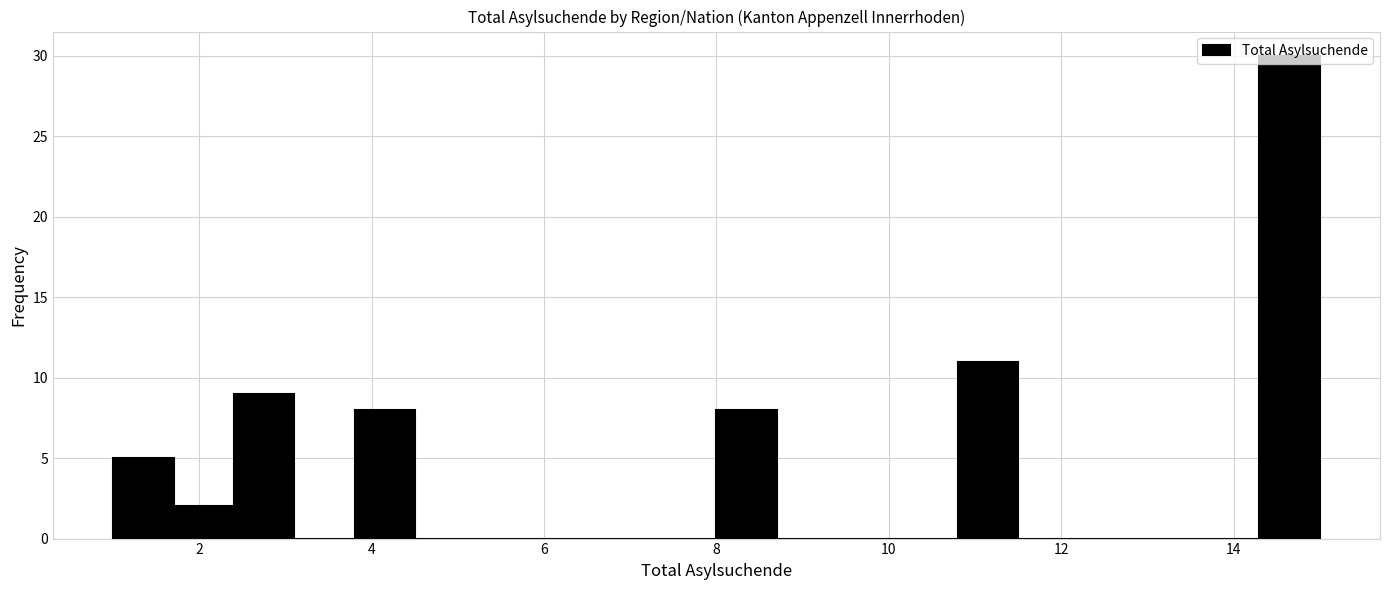

Read against the x-axis, roughly where is the centre of the tallest bar?

14.6